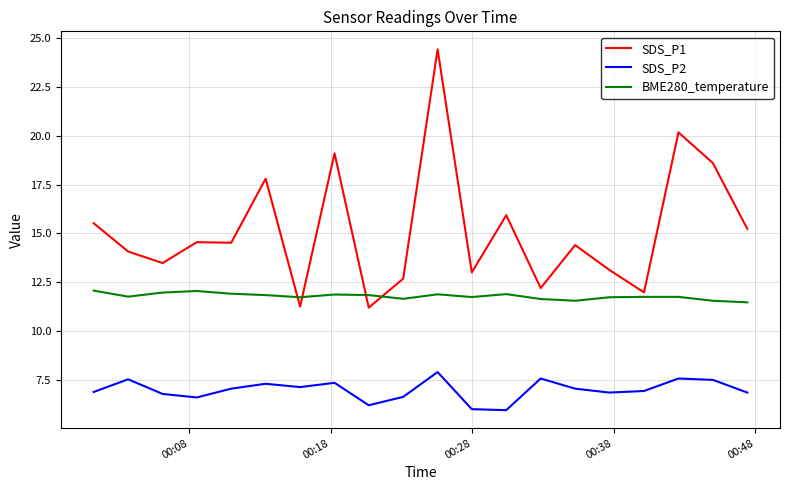

Which series has the largest total across all categories?

SDS_P1